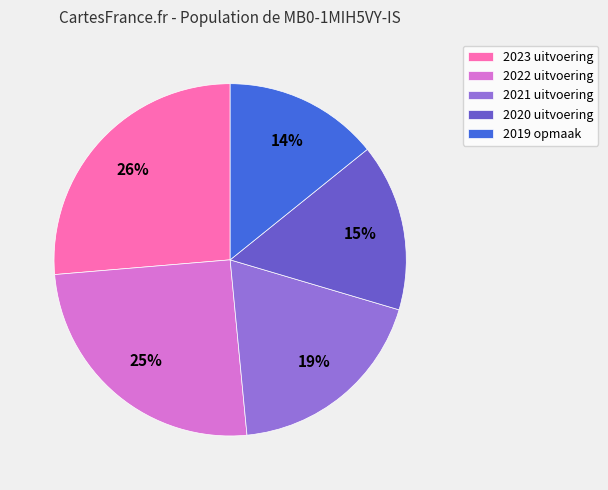

To the nearest percent, what is the difference between the 2019 opmaak and 2022 uitvoering slice percentages?

11%